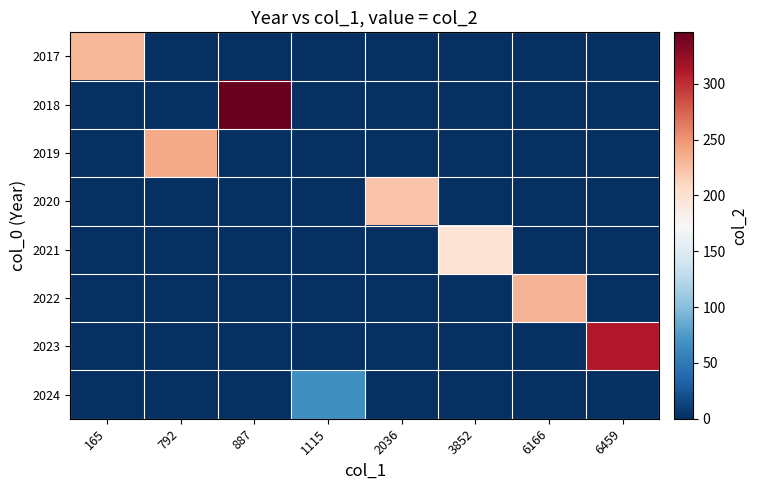

Reading left to right, extract all data points from this chart.

2017: 165=230	792=0	887=0	1115=0	2036=0	3852=0	6166=0	6459=0
2018: 165=0	792=0	887=346	1115=0	2036=0	3852=0	6166=0	6459=0
2019: 165=0	792=239	887=0	1115=0	2036=0	3852=0	6166=0	6459=0
2020: 165=0	792=0	887=0	1115=0	2036=222	3852=0	6166=0	6459=0
2021: 165=0	792=0	887=0	1115=0	2036=0	3852=197	6166=0	6459=0
2022: 165=0	792=0	887=0	1115=0	2036=0	3852=0	6166=232	6459=0
2023: 165=0	792=0	887=0	1115=0	2036=0	3852=0	6166=0	6459=311
2024: 165=0	792=0	887=0	1115=67	2036=0	3852=0	6166=0	6459=0